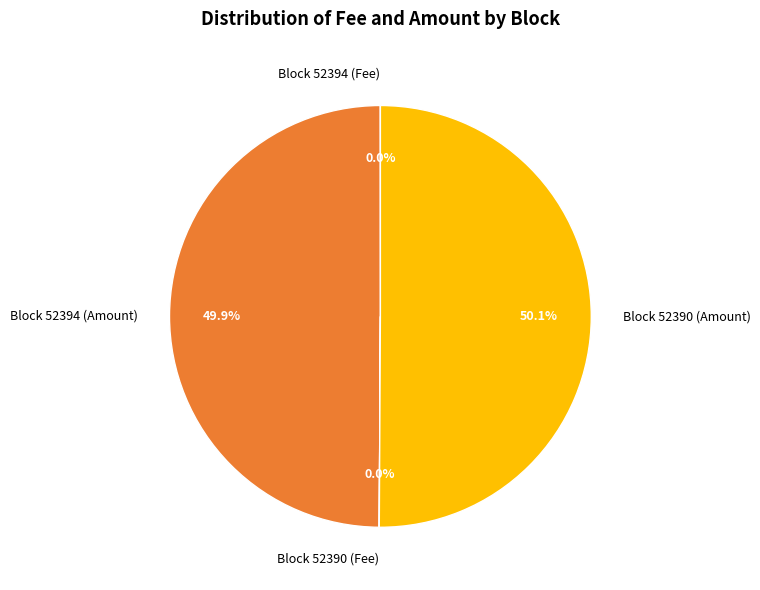

What portion of the pie excludes Block 52394 (Amount)?

50.1%